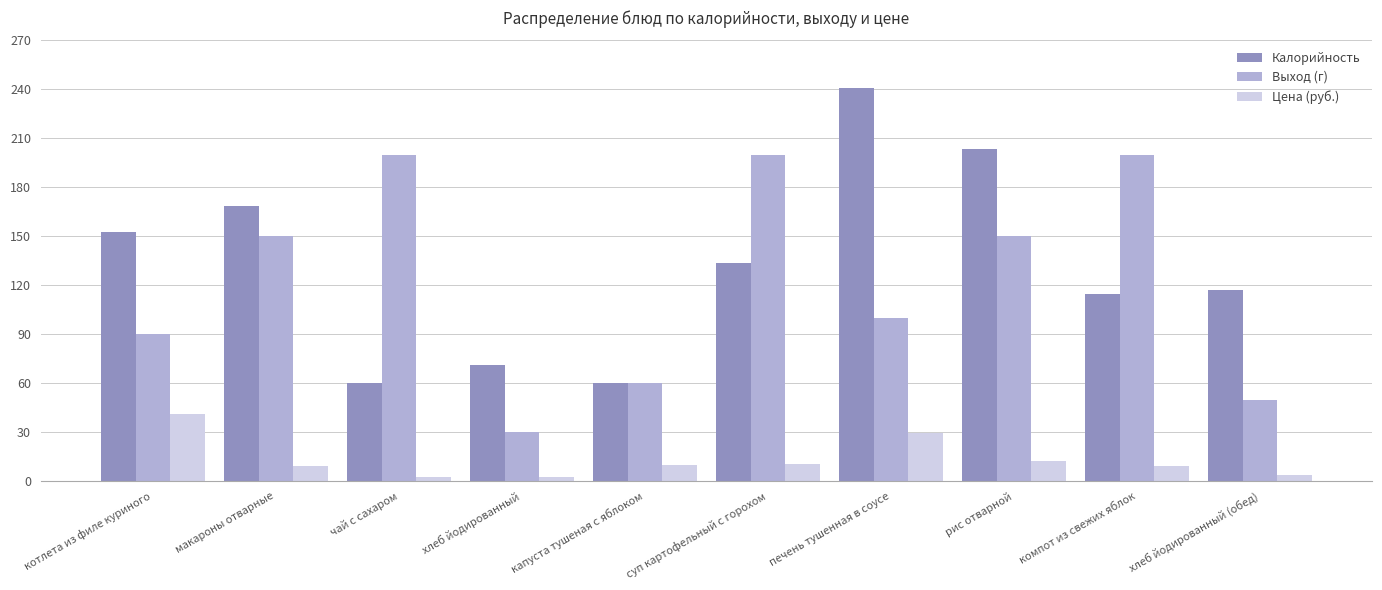

What is the minimum value for Цена (руб.)?

2.4